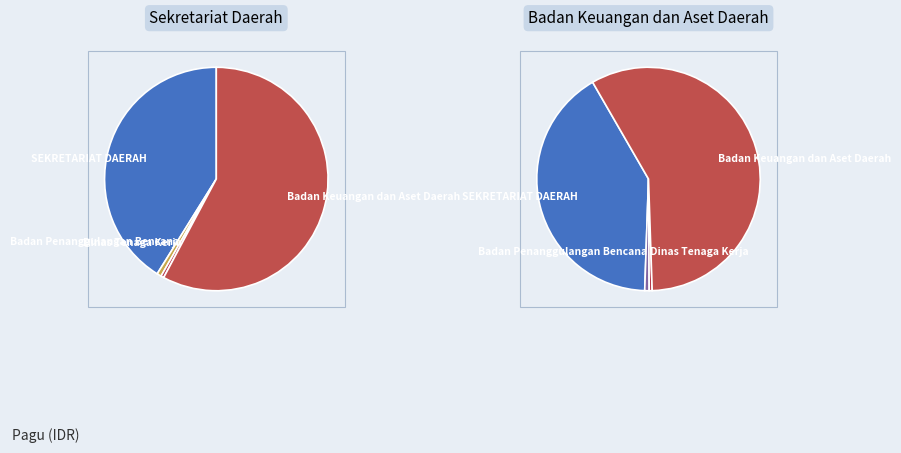

What is the change in value from Badan Keuangan dan Aset Daerah to Badan Keuangan dan Aset Daerah?

-12100695